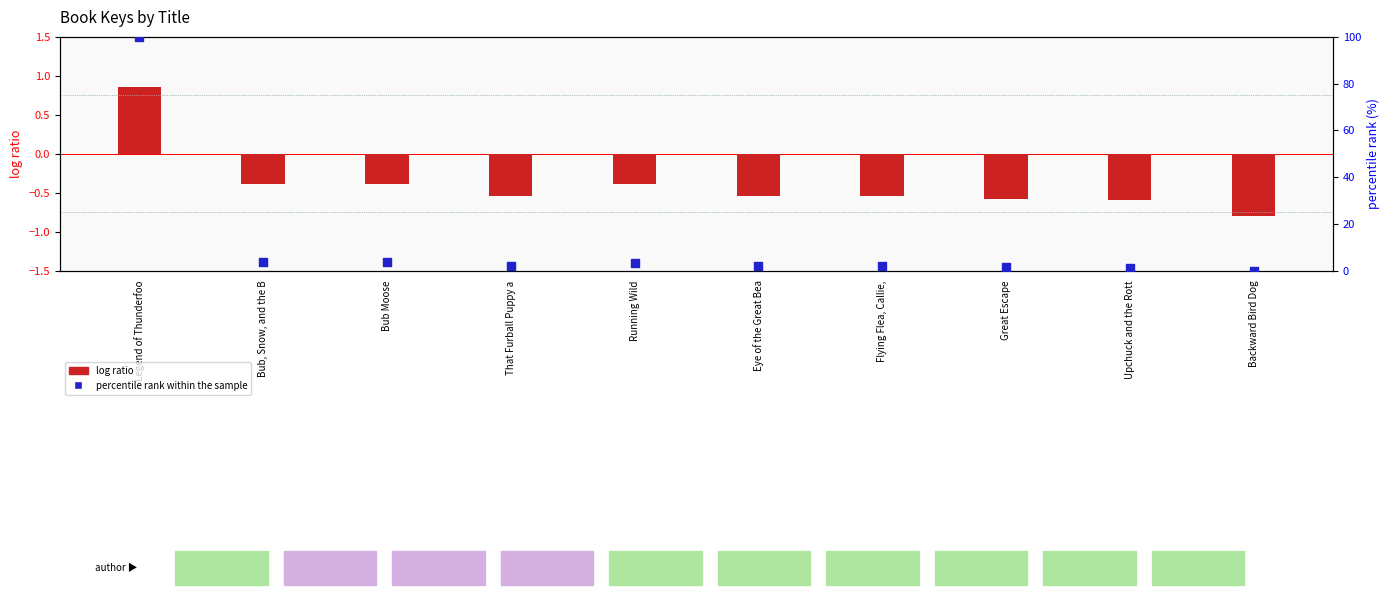

What is the total value across all series at Bub Moose?

3.3